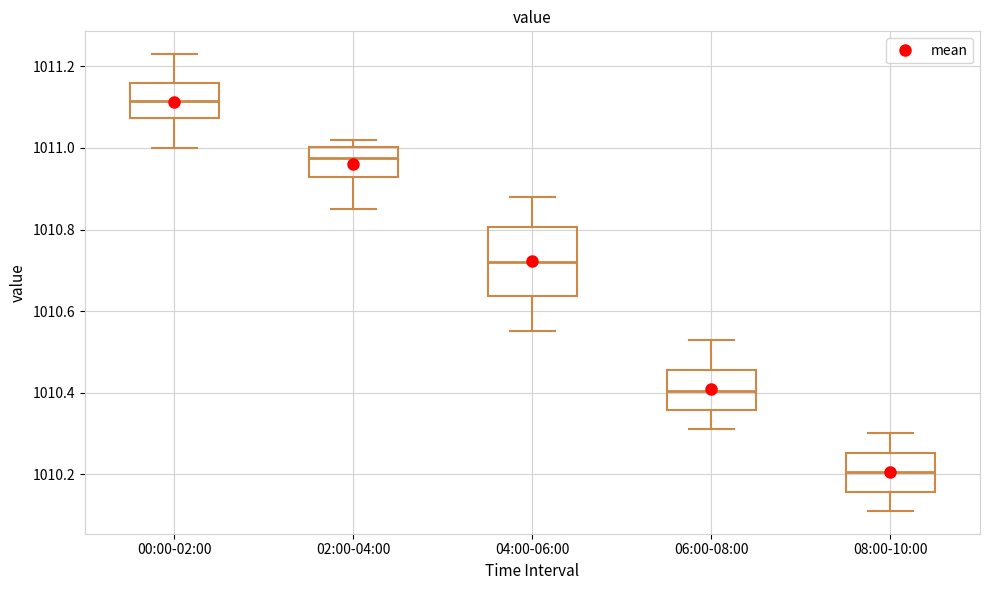

Reading left to right, transcribe this box plot: for each box, give where its median line is, the range the box spans, and where its two whiskers end, as read against the y-axis. The values are not printed on the chart, so give them approximately, as read against the axis.

00:00-02:00: median 1011.12, box 1011.08 to 1011.16, whiskers 1011.00 to 1011.24
02:00-04:00: median 1010.98, box 1010.94 to 1011.00, whiskers 1010.86 to 1011.02
04:00-06:00: median 1010.72, box 1010.64 to 1010.80, whiskers 1010.56 to 1010.88
06:00-08:00: median 1010.40, box 1010.36 to 1010.46, whiskers 1010.32 to 1010.54
08:00-10:00: median 1010.20, box 1010.16 to 1010.26, whiskers 1010.12 to 1010.30